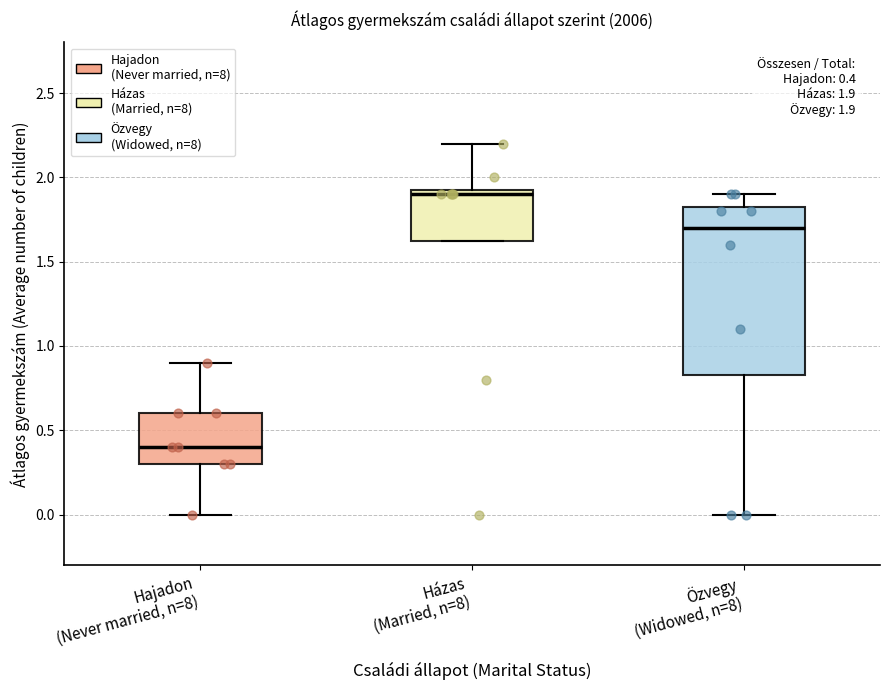

Which box has the lowest median line?

Hajadon (Never married, n=8)